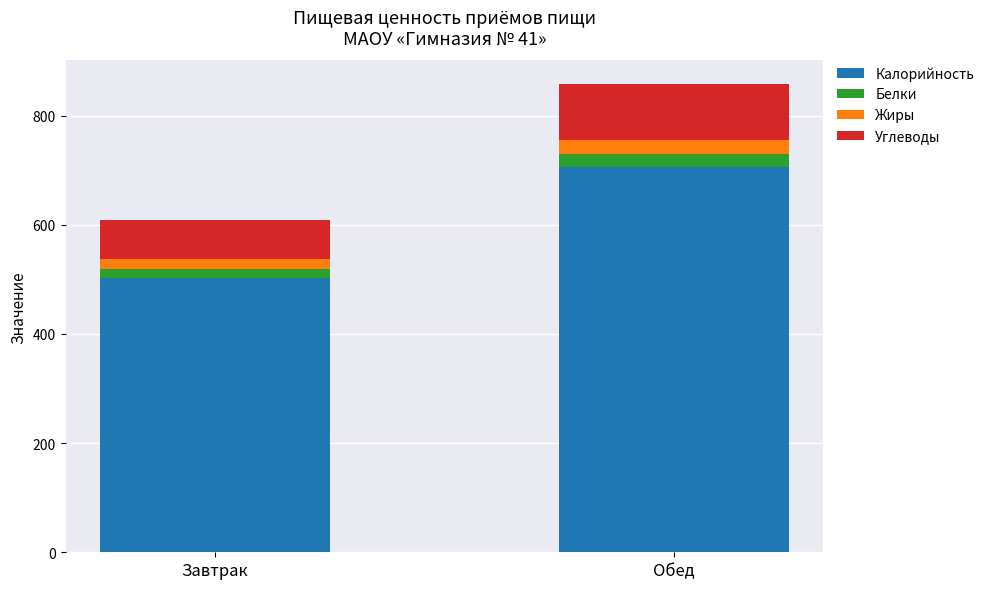

Reading left to right, transcribe the values for Калорийность.

502.9	706.0